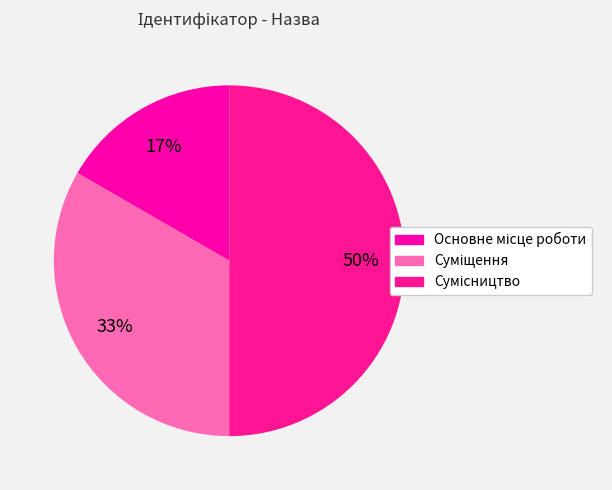

What percentage is NOT represented by Сумісництво?

50.0%